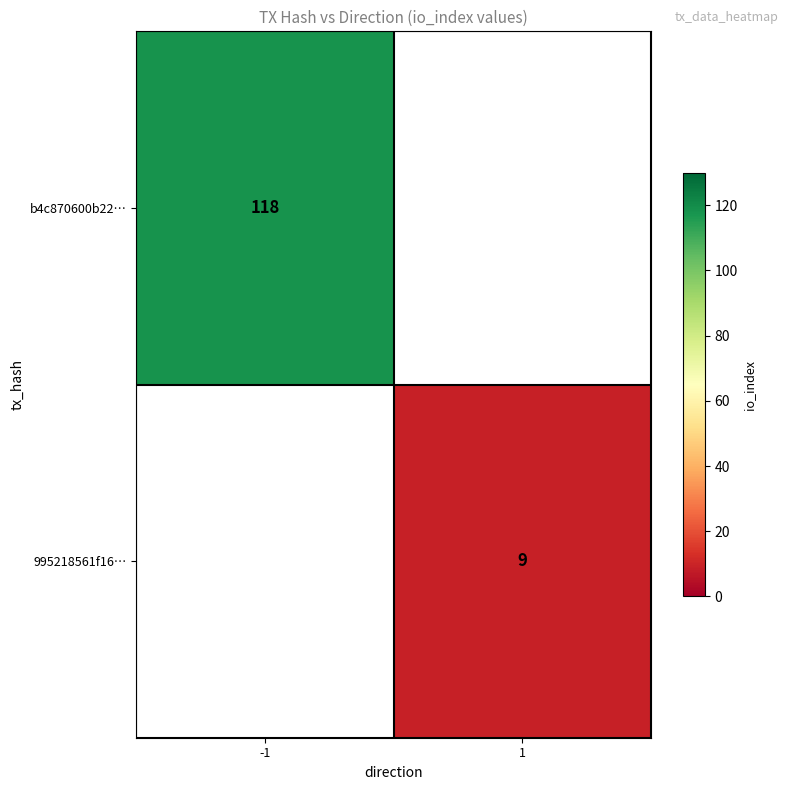

Is it true that 995218561f16… equals 9.0 at 1?

True